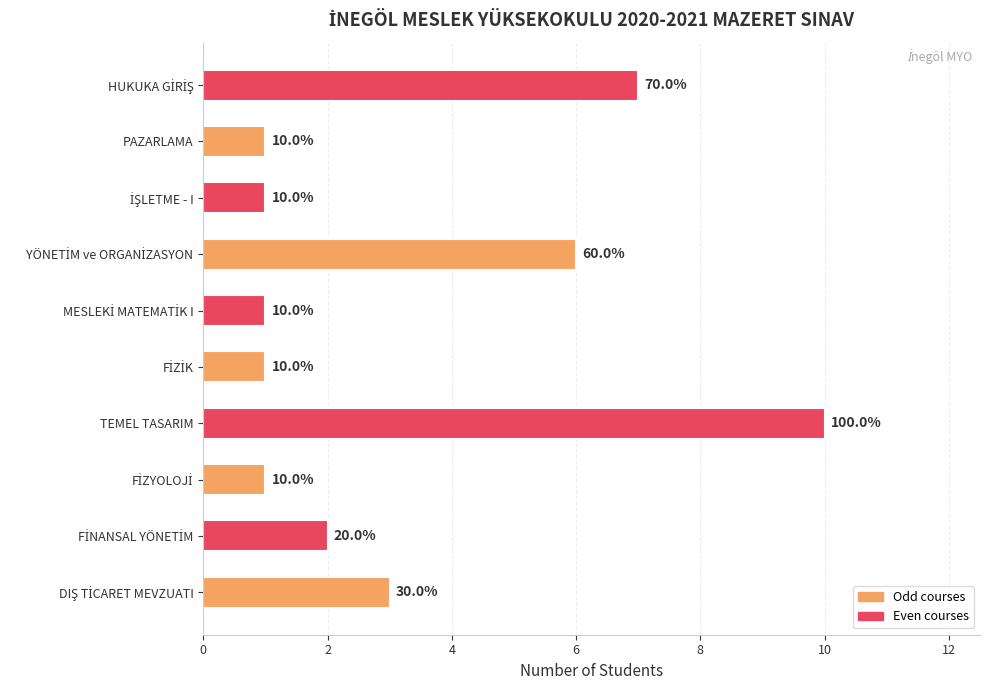

The chart shows a value of 1 at PAZARLAMA. True or false?

True